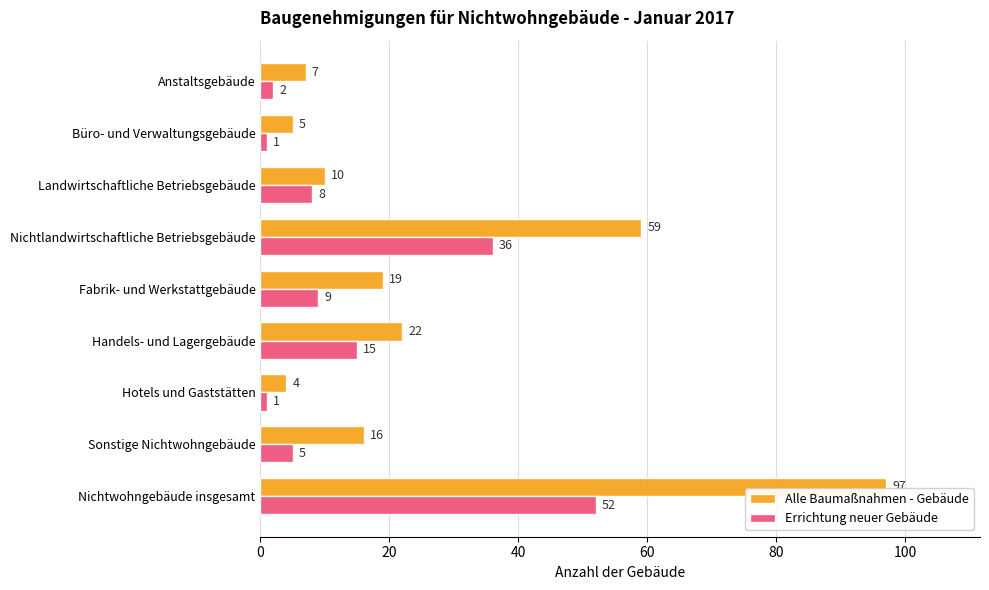

How many categories are shown in the chart?

9